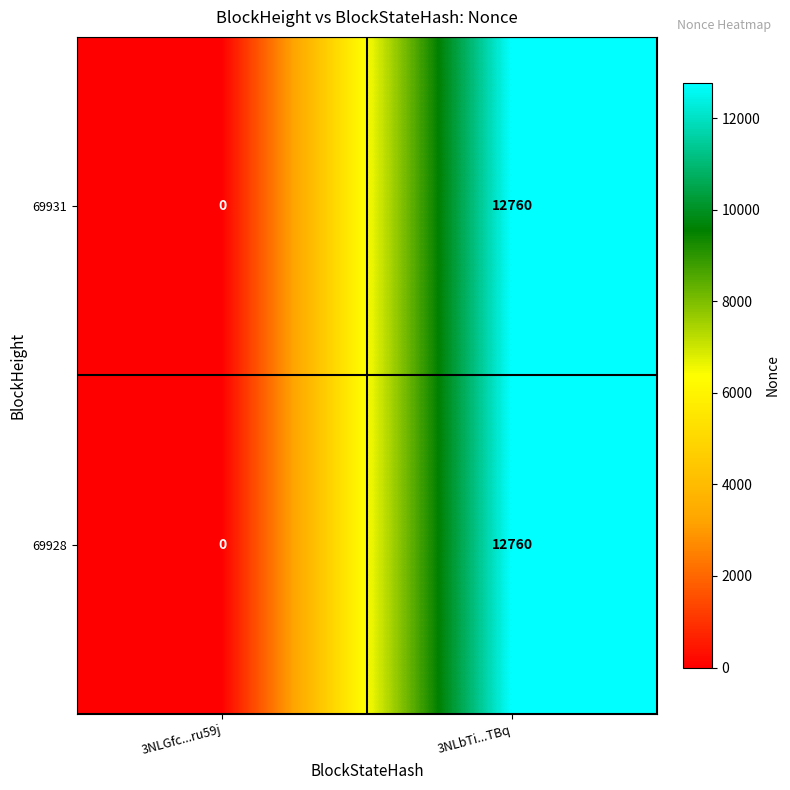

At which label is 69931 closest to 6380?

3NLGfc...ru59j